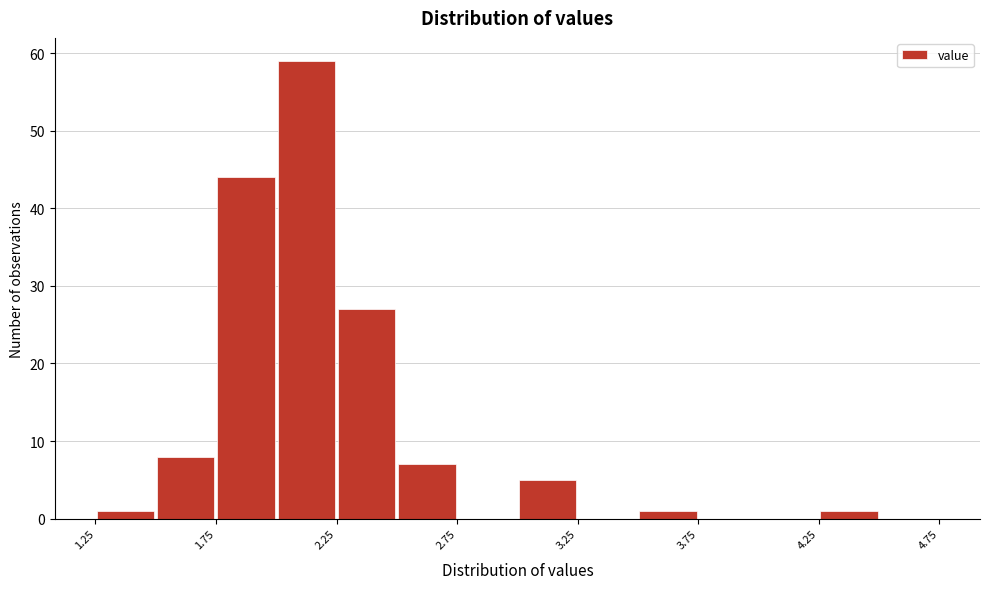

Reading left to right, transcribe this chart: for each bar, give the range it covers on the x-axis and its height. The values are not printed on the chart, so give them approximately, as read against the axis.

1.25 to 1.50: 1
1.50 to 1.75: 8
1.75 to 2.00: 44
2.00 to 2.25: 59
2.25 to 2.50: 27
2.50 to 2.75: 7
2.75 to 3.00: 0
3.00 to 3.25: 5
3.25 to 3.50: 0
3.50 to 3.75: 1
3.75 to 4.00: 0
4.00 to 4.25: 0
4.25 to 4.50: 1
4.50 to 4.75: 0